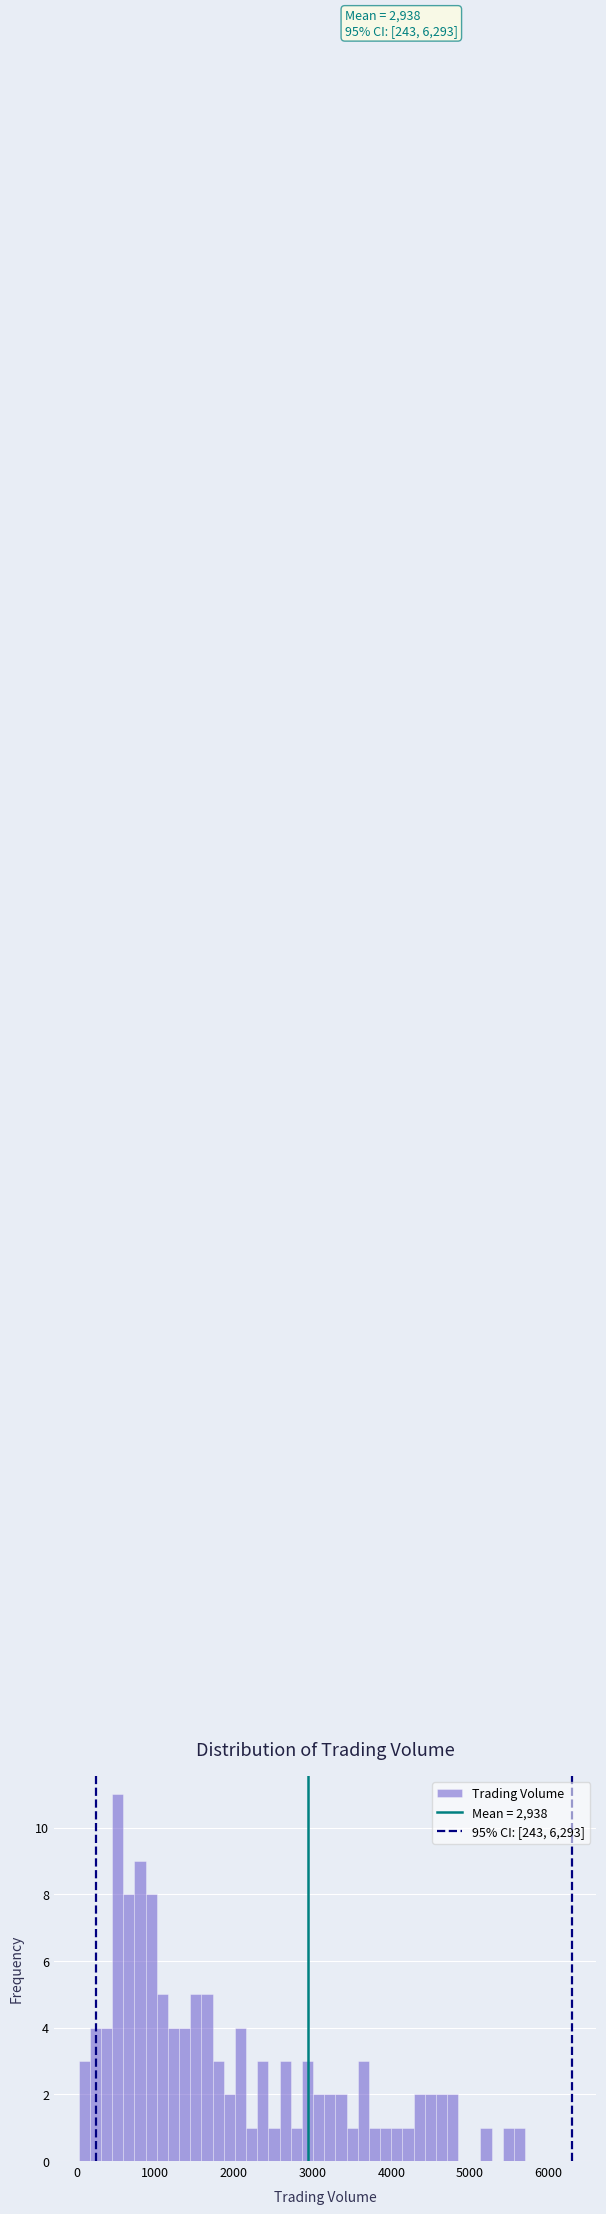

Around what value on the x-axis is the tallest bar? Give the approximate position of its centre, as read against the axis.

500